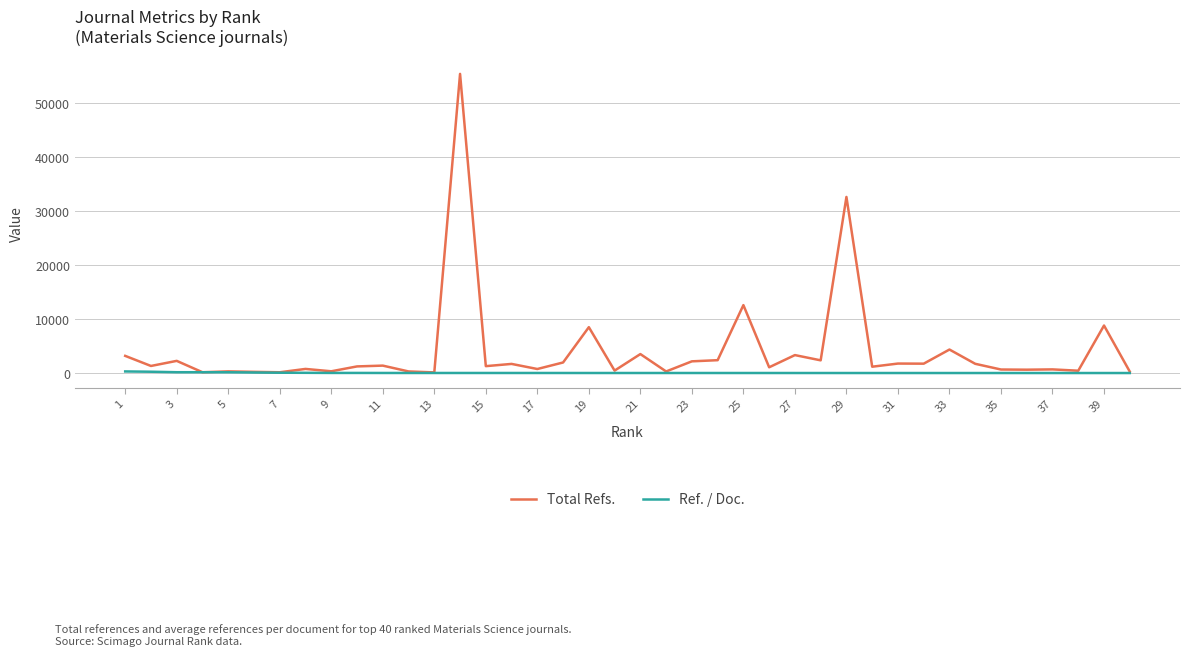

Which series has the largest total across all categories?

Total Refs.